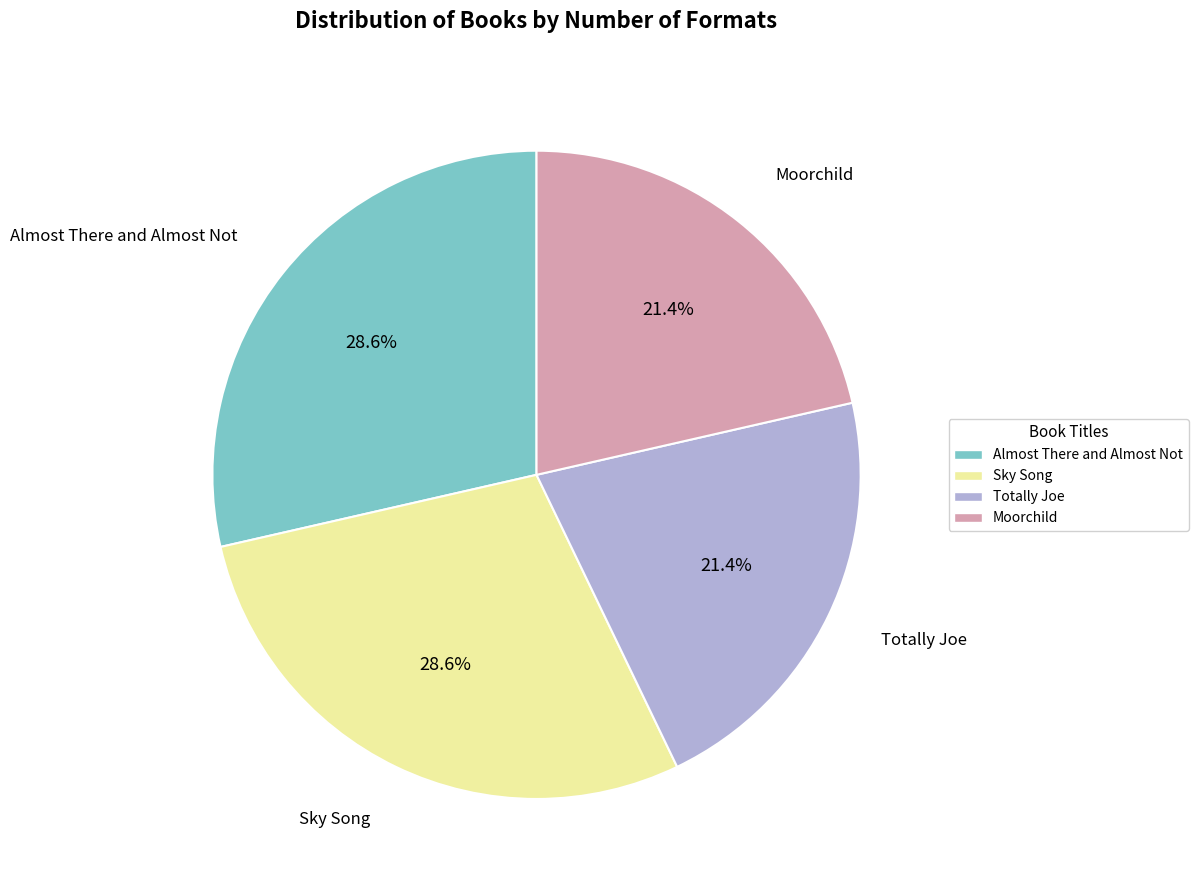

To the nearest percent, what portion does Sky Song represent?

29%